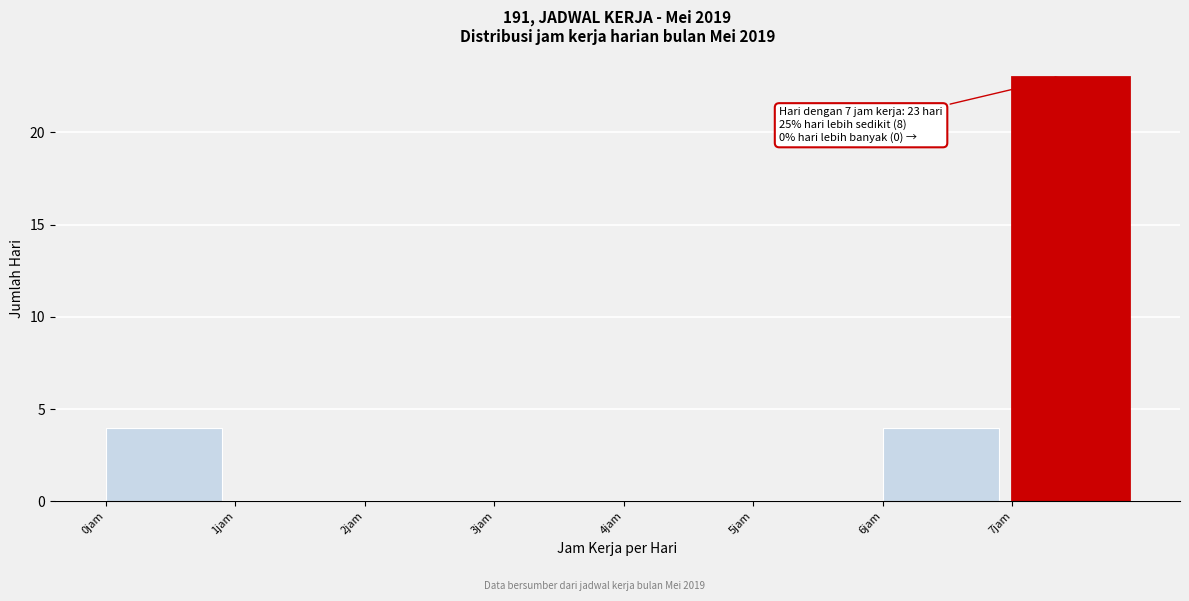

Over which range of the x-axis is the bar tallest?

7 to 8